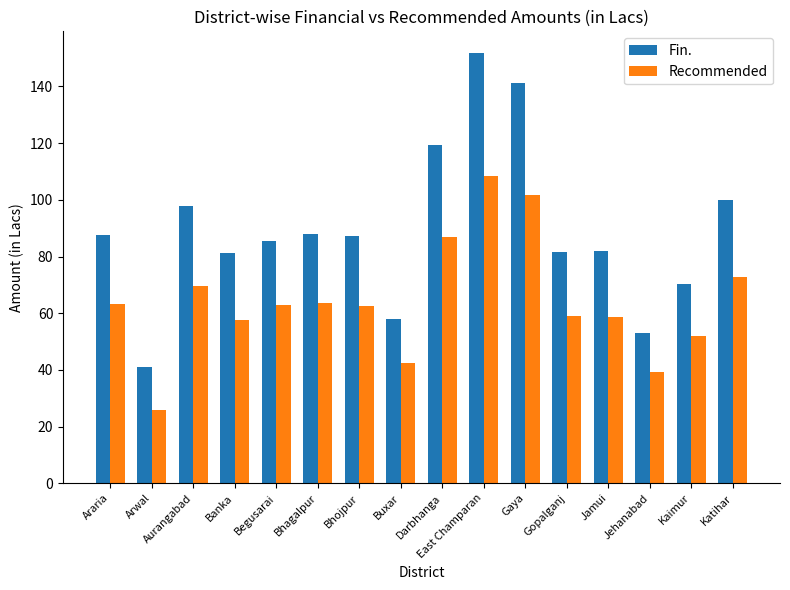

What is the average value of the Fin. series?

89.1